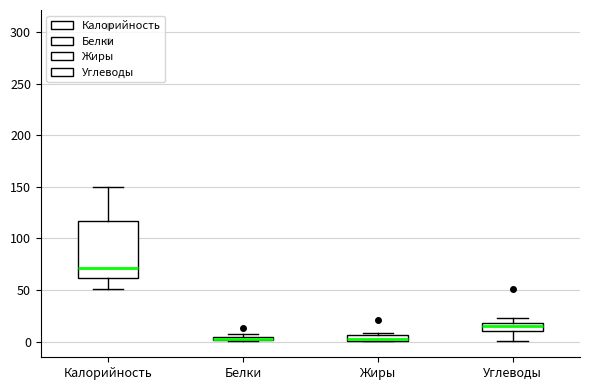

Where does the upper whisker of the box for Калорийность end on the y-axis? The values are not printed on the chart, so give them approximately, as read against the axis.

150